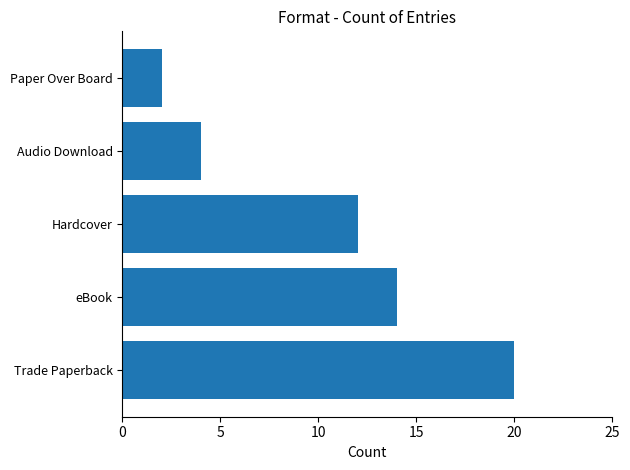

What is the greatest value displayed?

20